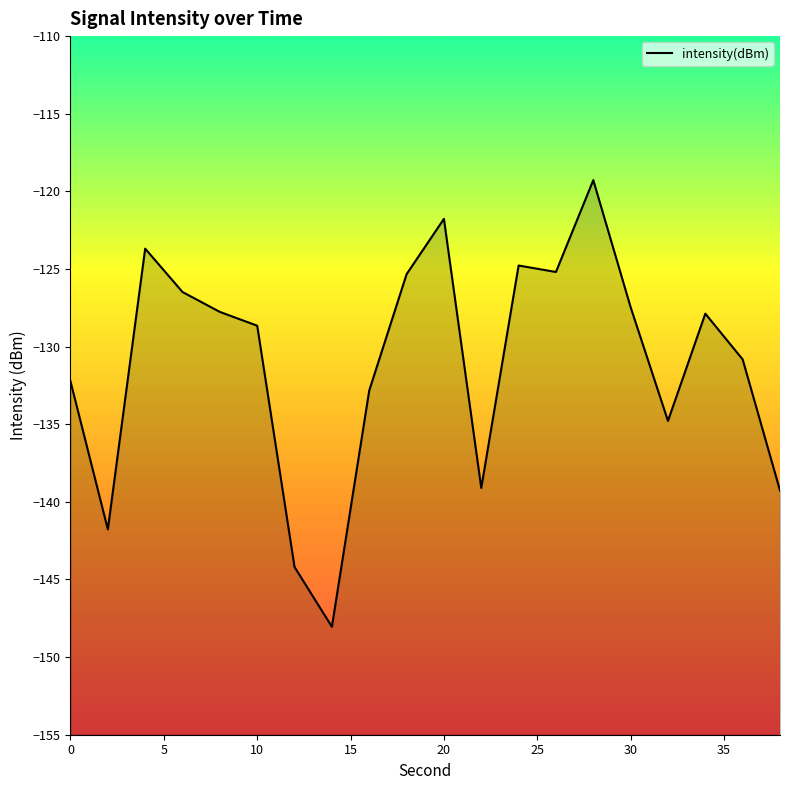

What is the difference between the maximum and minimum values?

28.8